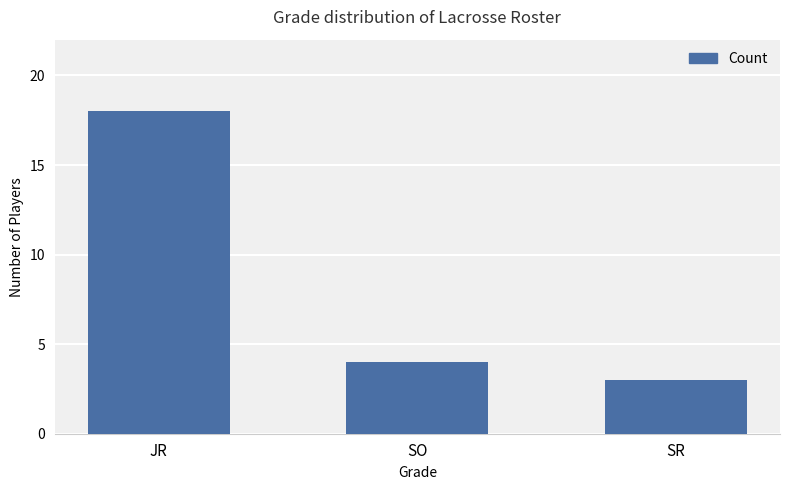

How many series are shown in this chart?

1